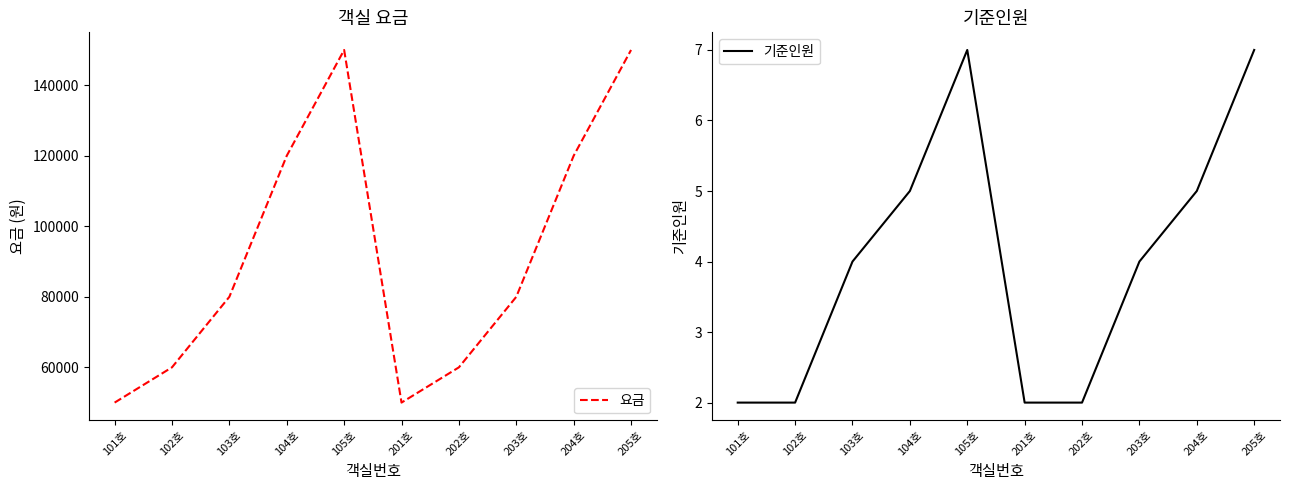

True or false: 기준인원 has more than 1 points higher than both neighbors.

False